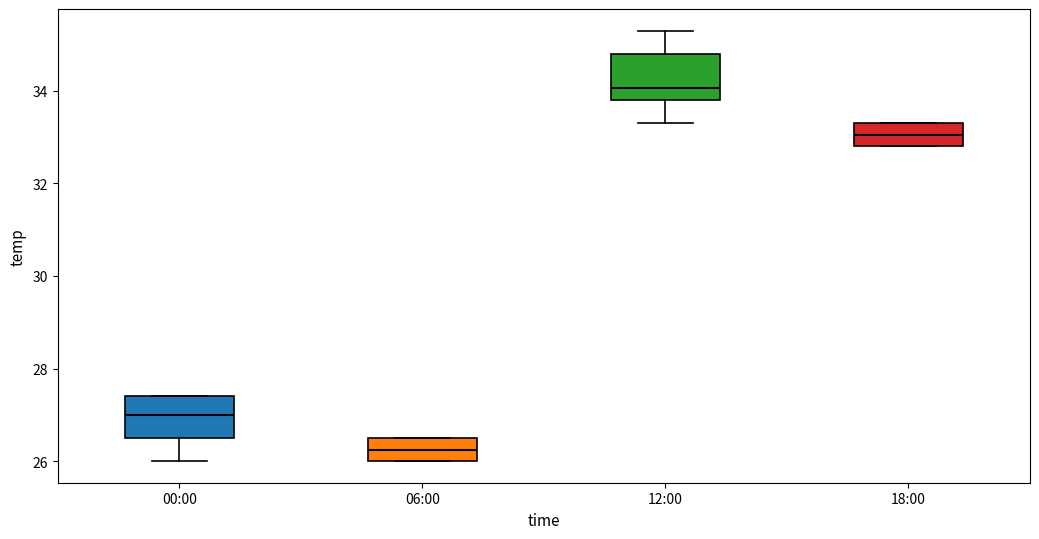

Which box has the lowest median line?

06:00